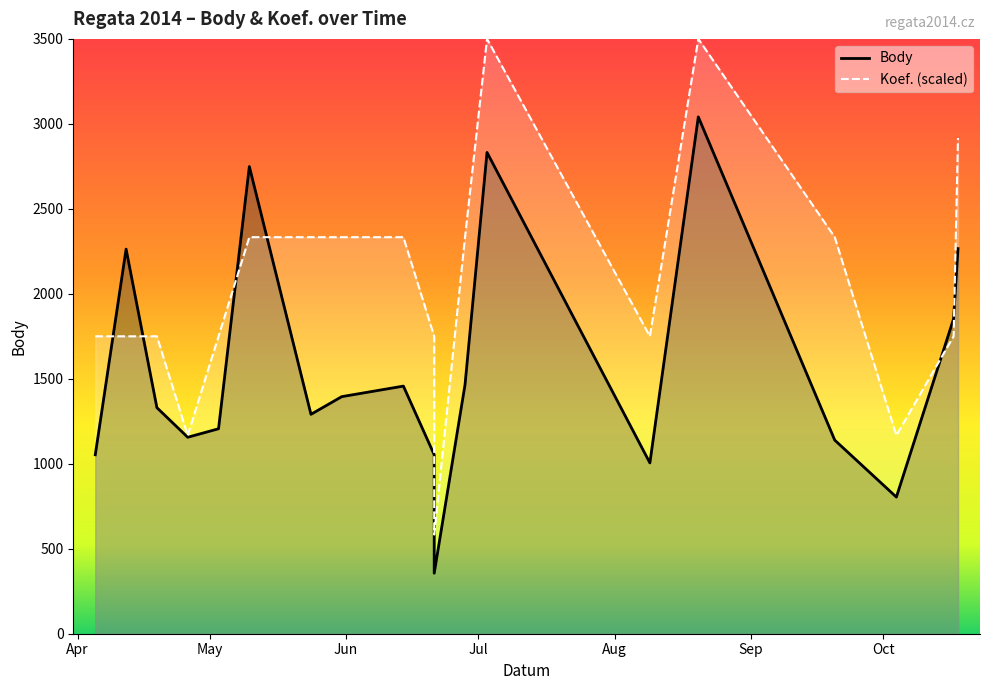

True or false: Body and Koef. (scaled) intersect in this chart.

True